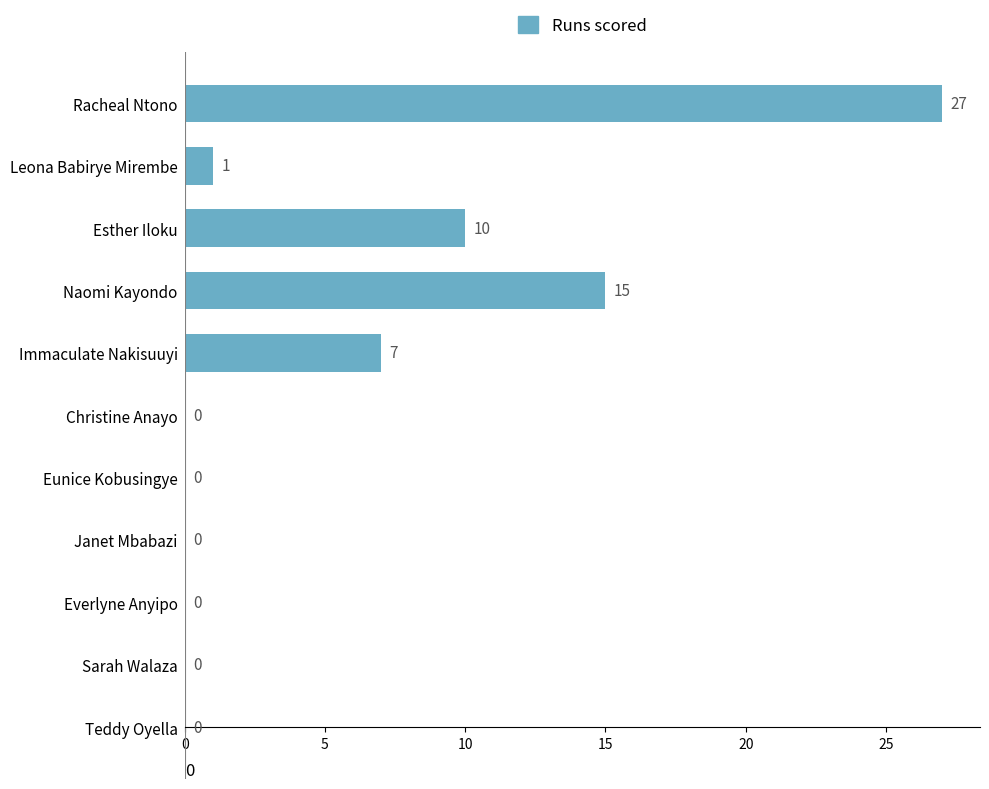

Reading top to bottom, extract all data points from this chart.

Racheal Ntono=27	Leona Babirye Mirembe=1	Esther Iloku=10	Naomi Kayondo=15	Immaculate Nakisuuyi=7	Christine Anayo=0	Eunice Kobusingye=0	Janet Mbabazi=0	Everlyne Anyipo=0	Sarah Walaza=0	Teddy Oyella=0